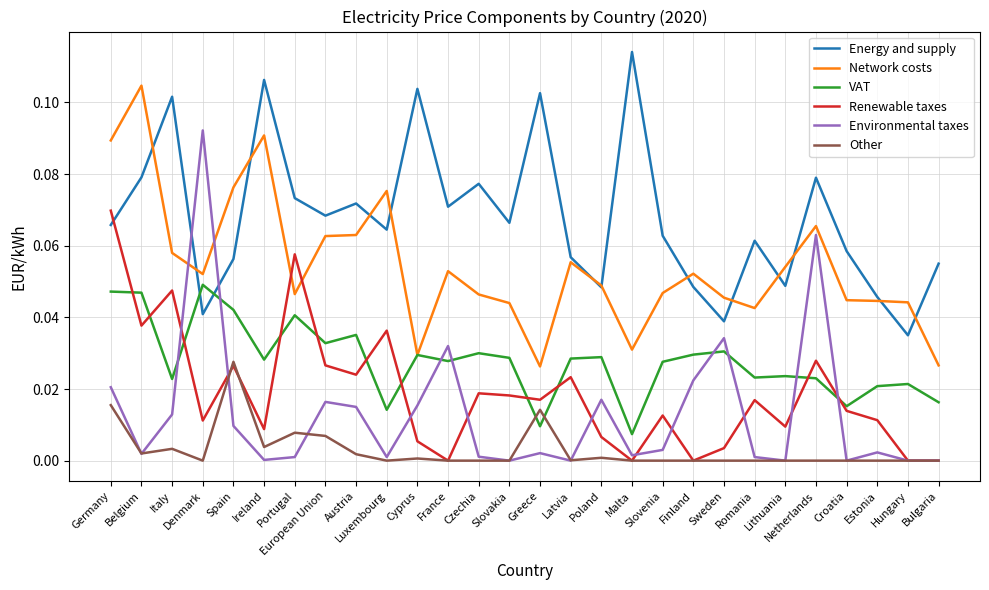

At which category does Renewable taxes reach its first local valley?

Belgium